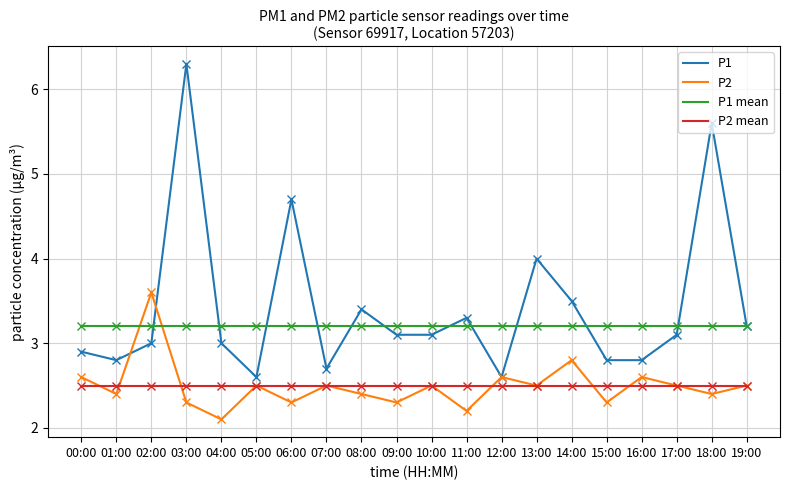

Is this an area chart (filled region under the line)?

No